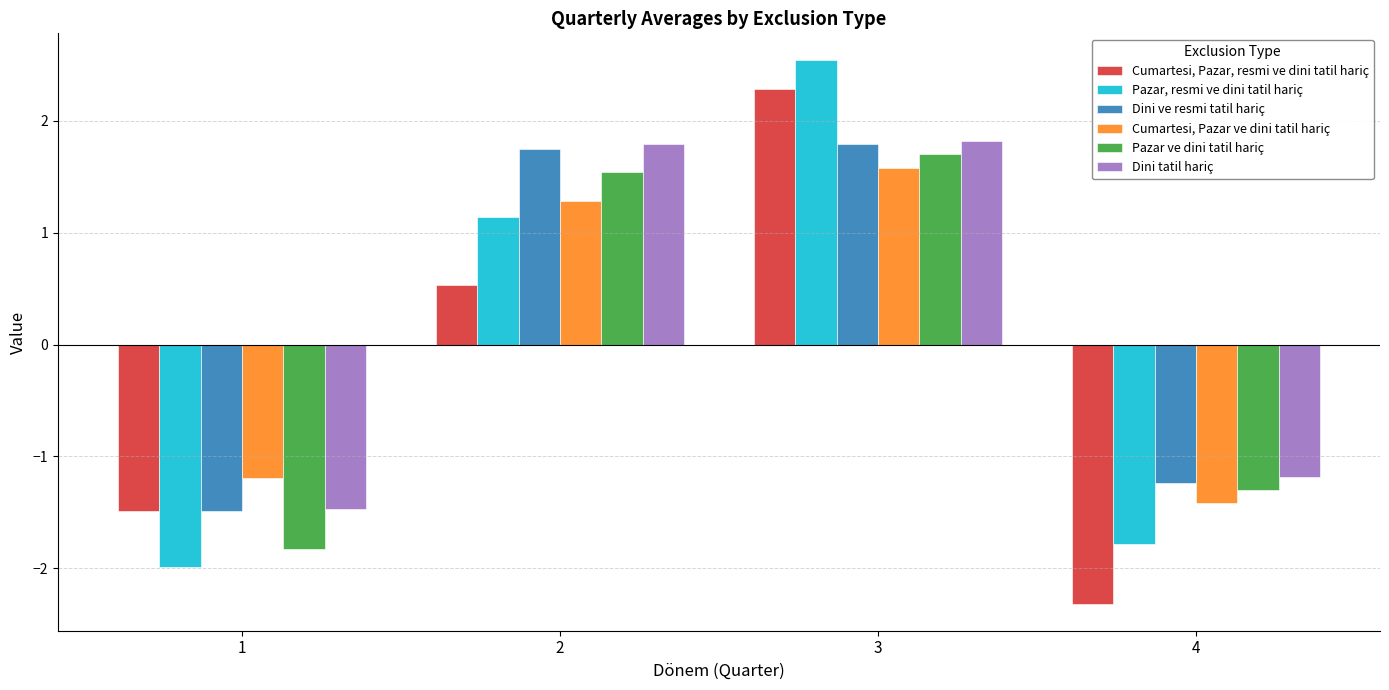

Is the value of Dini tatil hariç at 3 greater than the value of Pazar ve dini tatil hariç at 3?

Yes